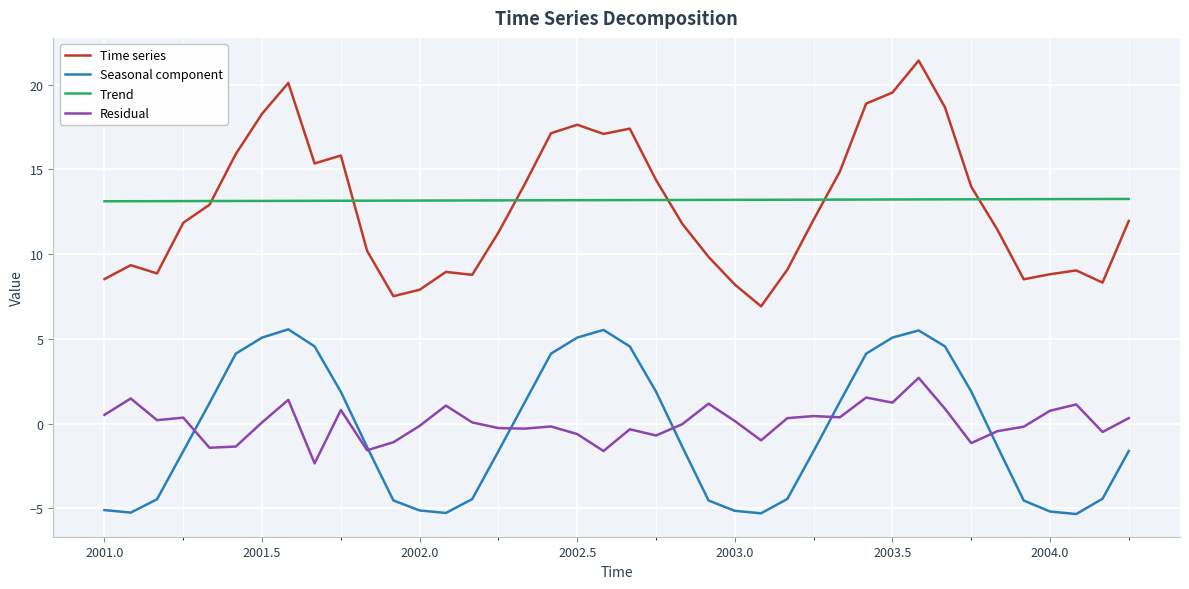

Rank the series by their maximum value, from lowest to highest.

Residual, Seasonal component, Trend, Time series